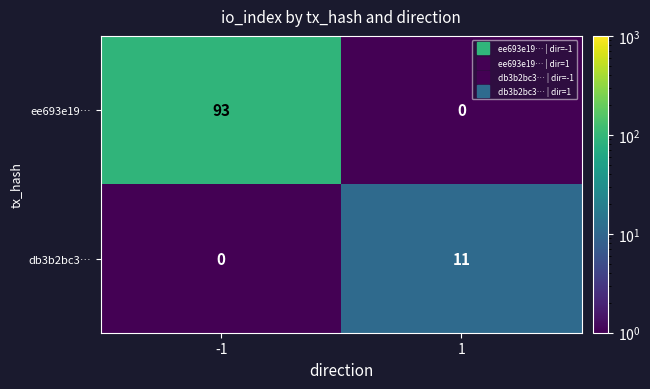

List the series in order of their overall mean, lowest first.

db3b2bc3…, ee693e19…